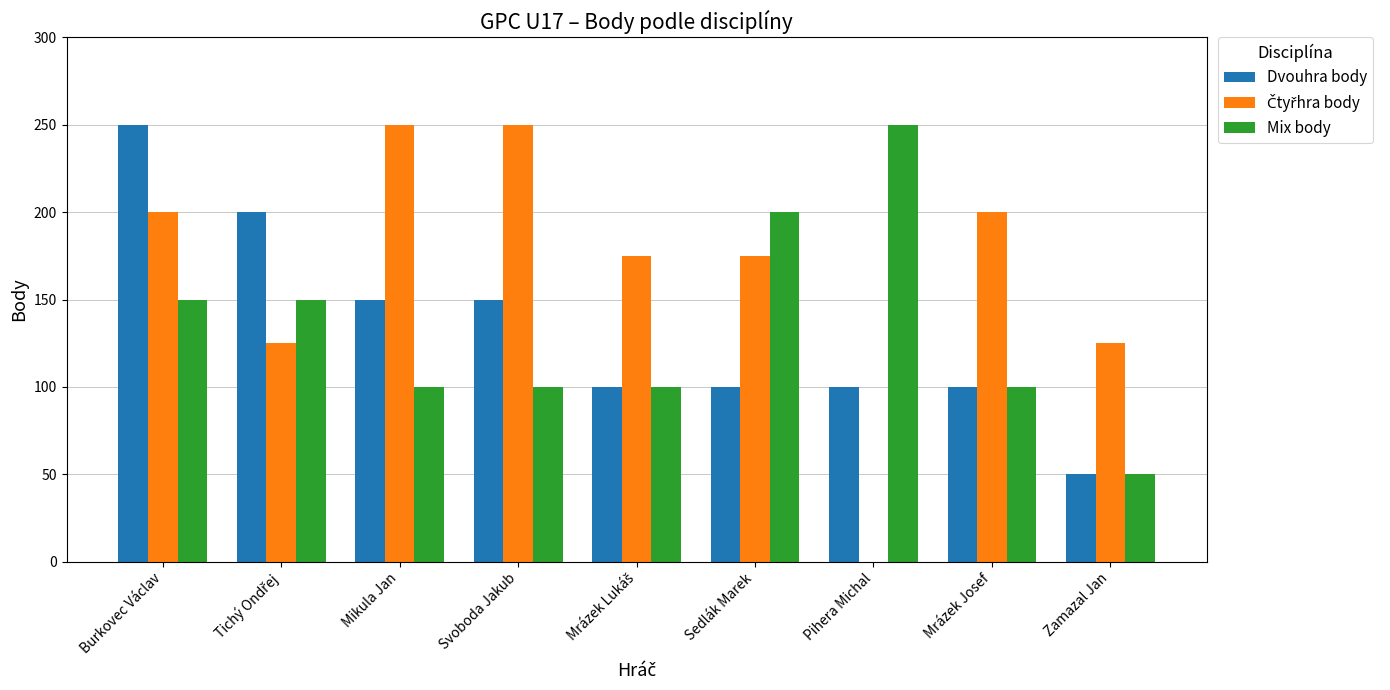

What is the greatest value displayed?

250